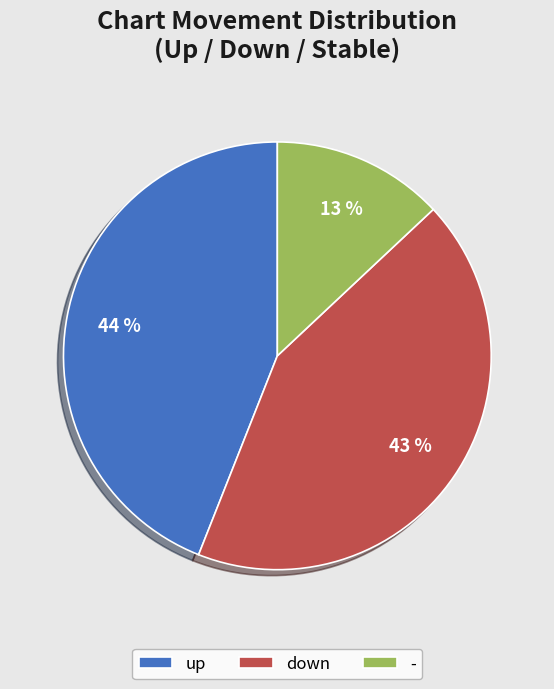

Which slice is the smallest?

-